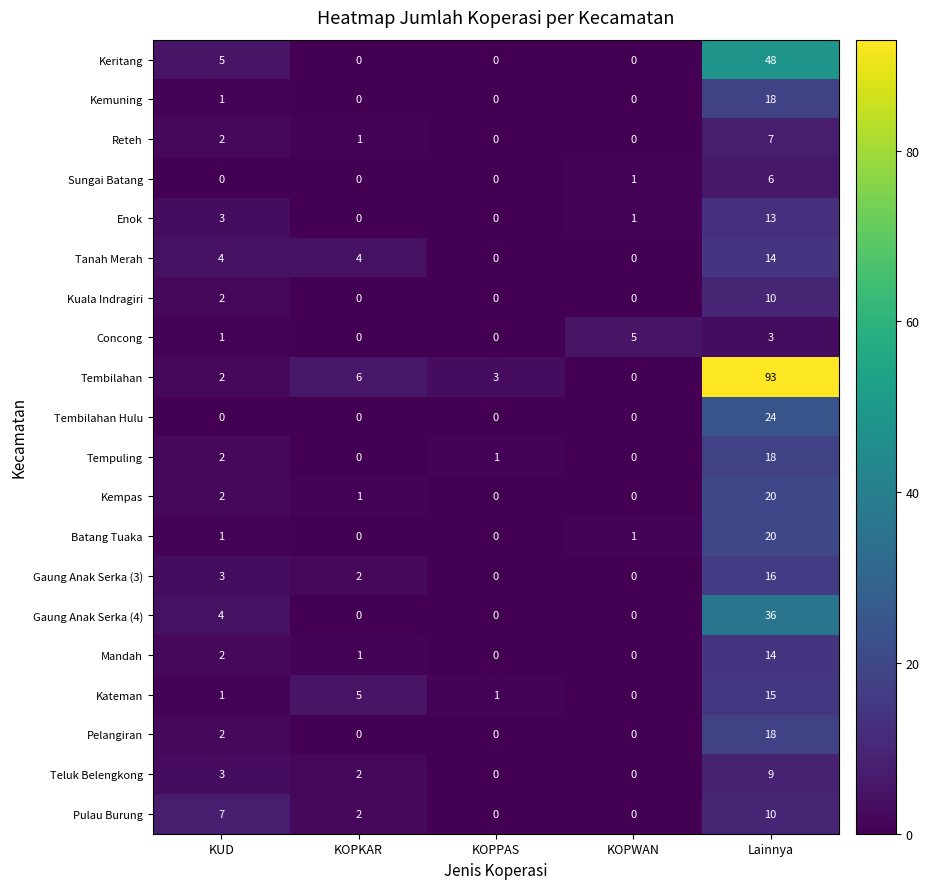

What is the average value of the Pulau Burung series?

4